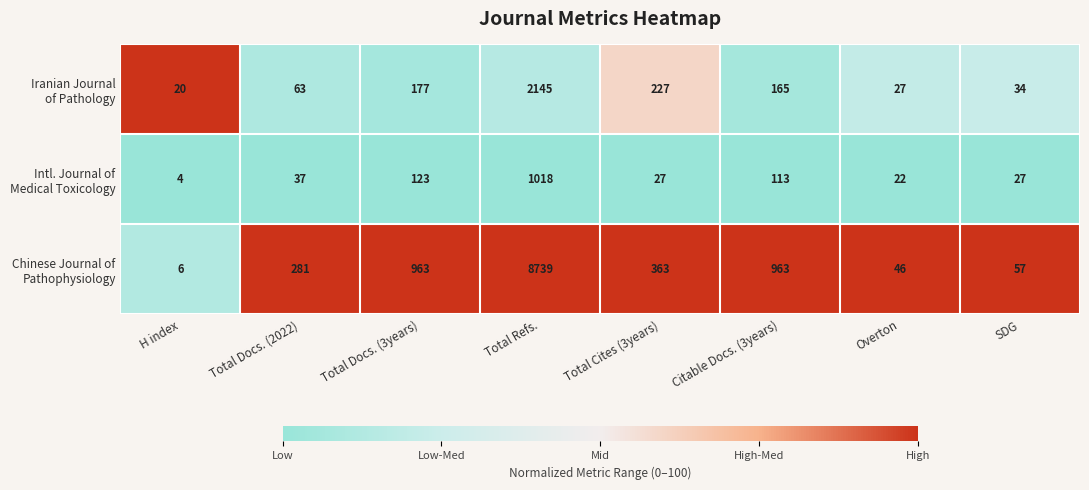

Count the number of categories in the chart.

8